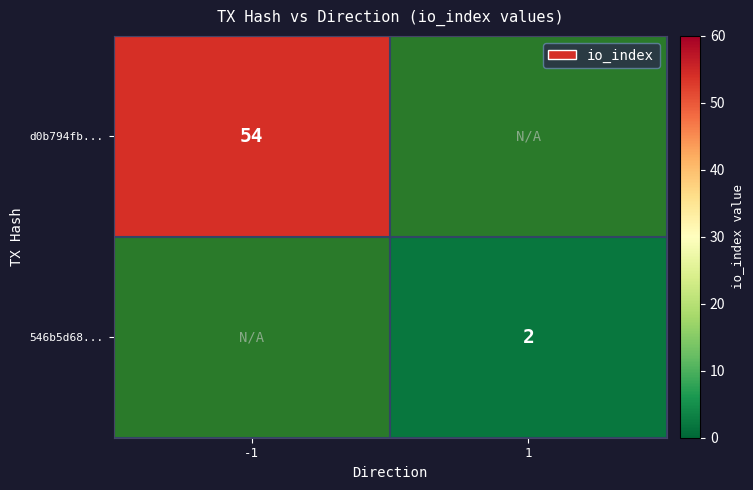

Is the value of d0b794fb... at -1 greater than the value of 546b5d68... at 1?

Yes